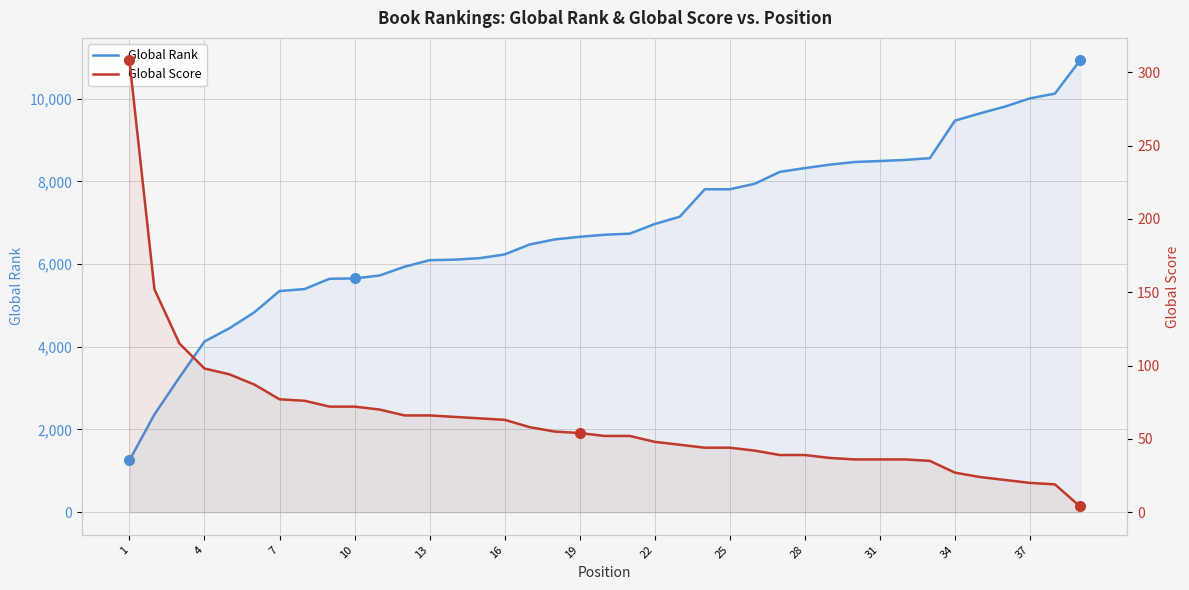

True or false: Global Rank and Global Score cross at least once.

False